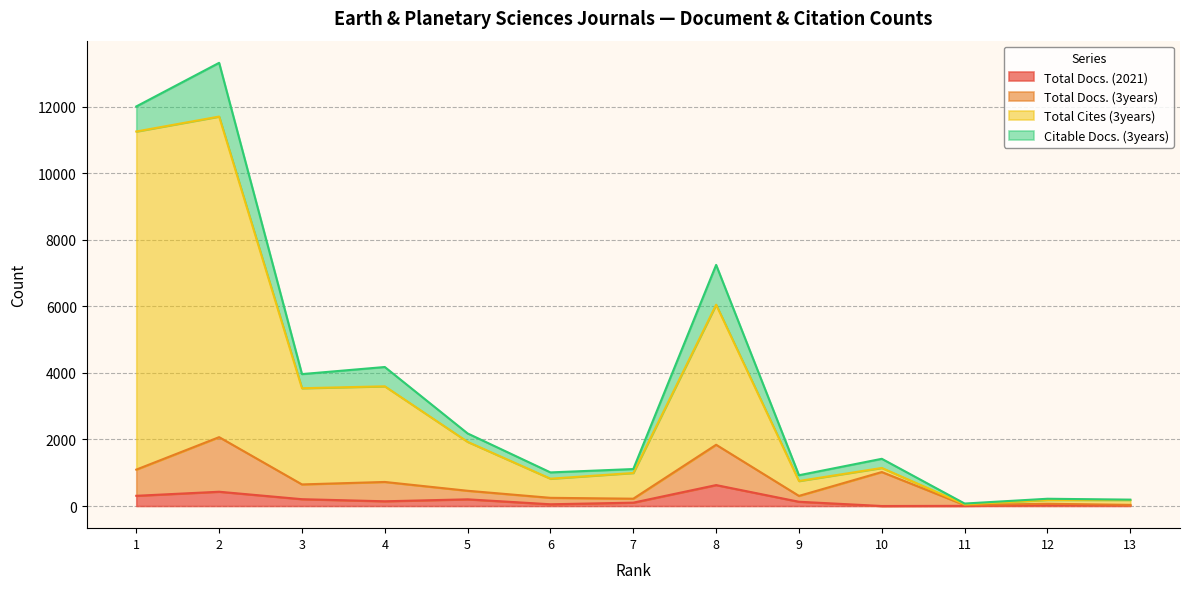

Which series has the largest total across all categories?

Total Cites (3years)